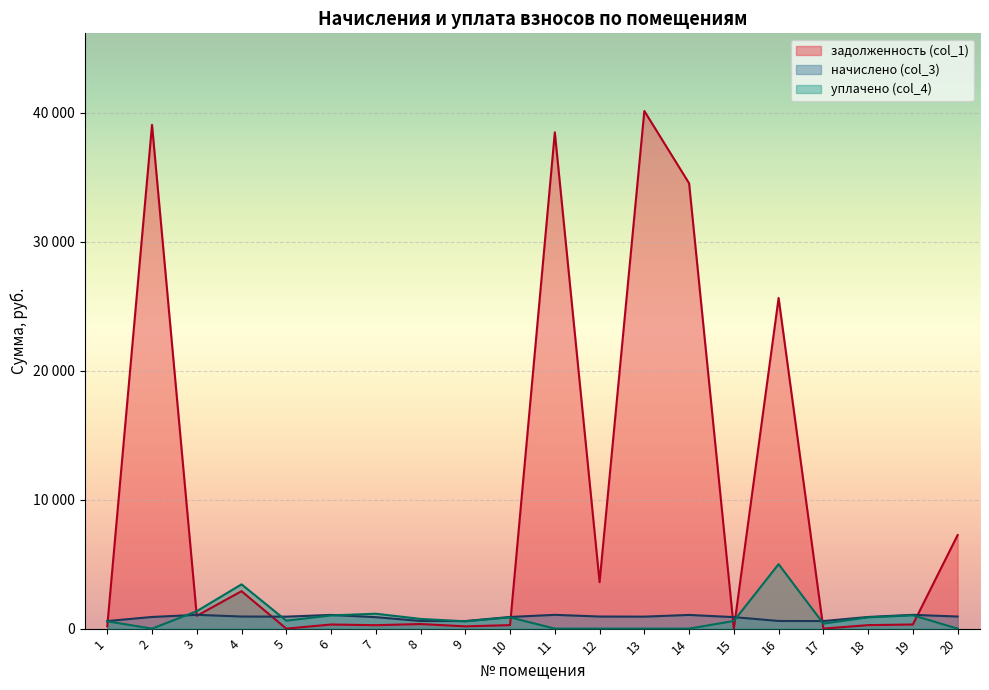

After their last crossing, which series has the higher values: начислено (col_3) or уплачено (col_4)?

начислено (col_3)